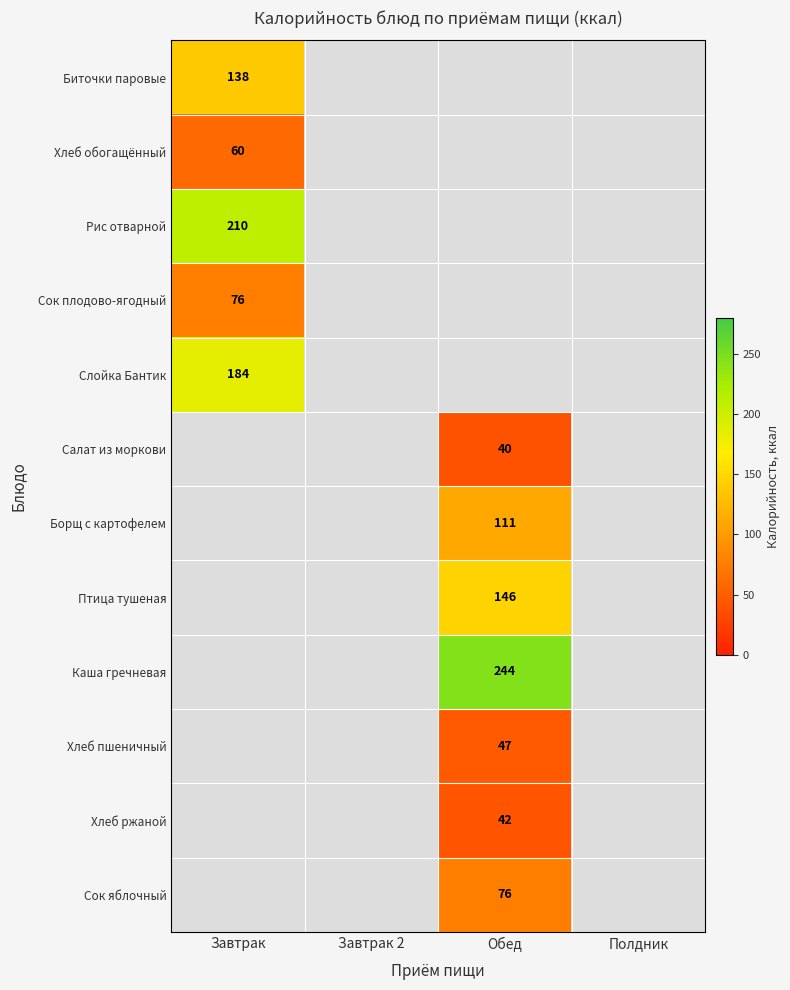

At how many categories does at least one series exceed 239?

1